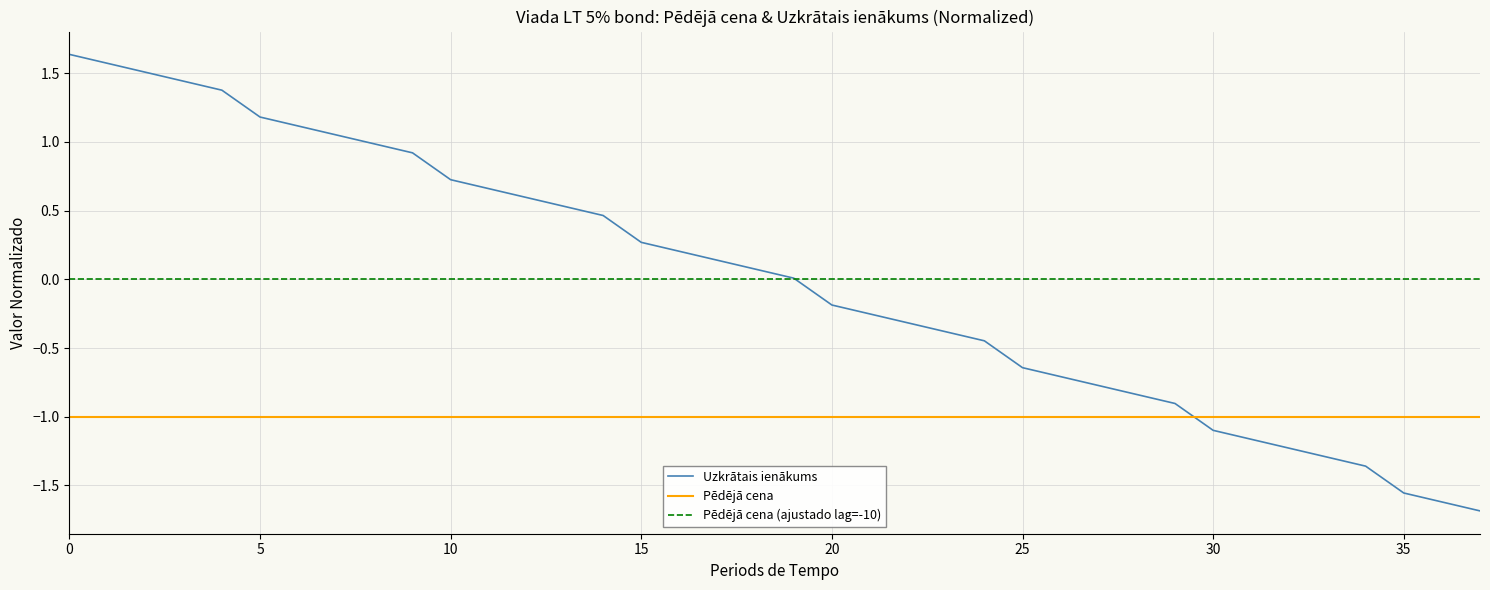

After their last crossing, which series has the higher values: Uzkrātais ienākums or Pēdējā cena?

Pēdējā cena